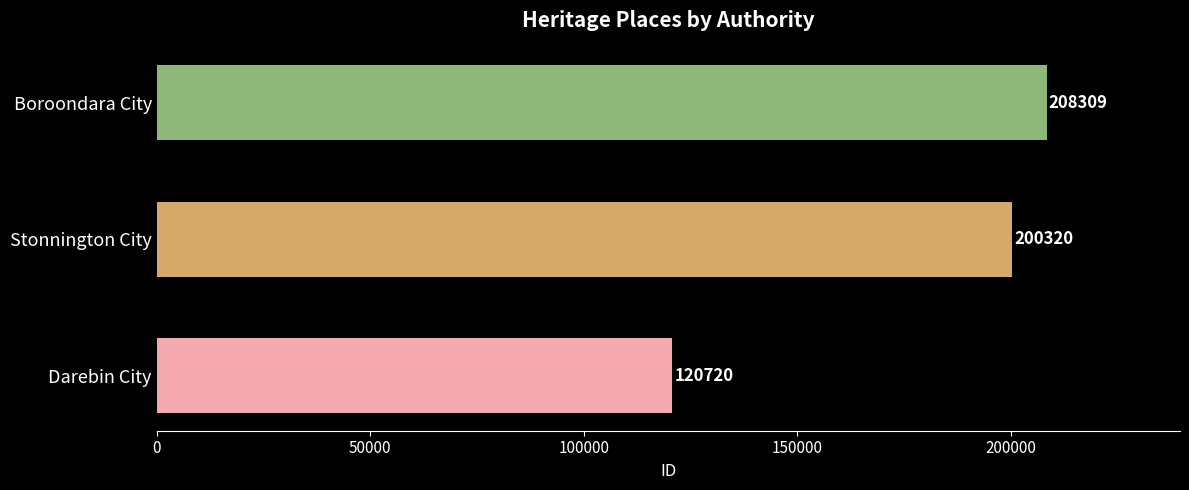

What is the difference between the maximum and second lowest values?

7989